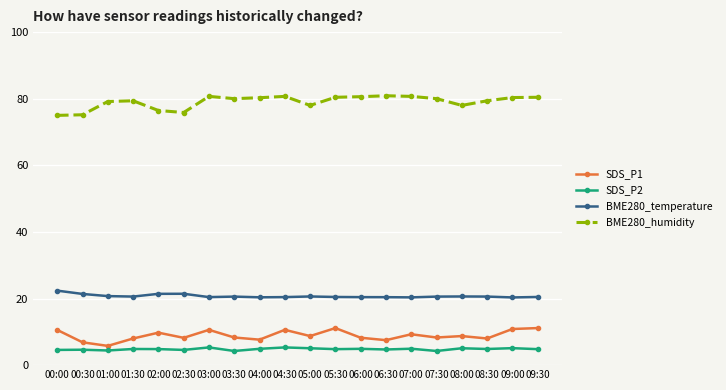

What is the difference between the second highest and second lowest values in the SDS_P2 series?

1.1